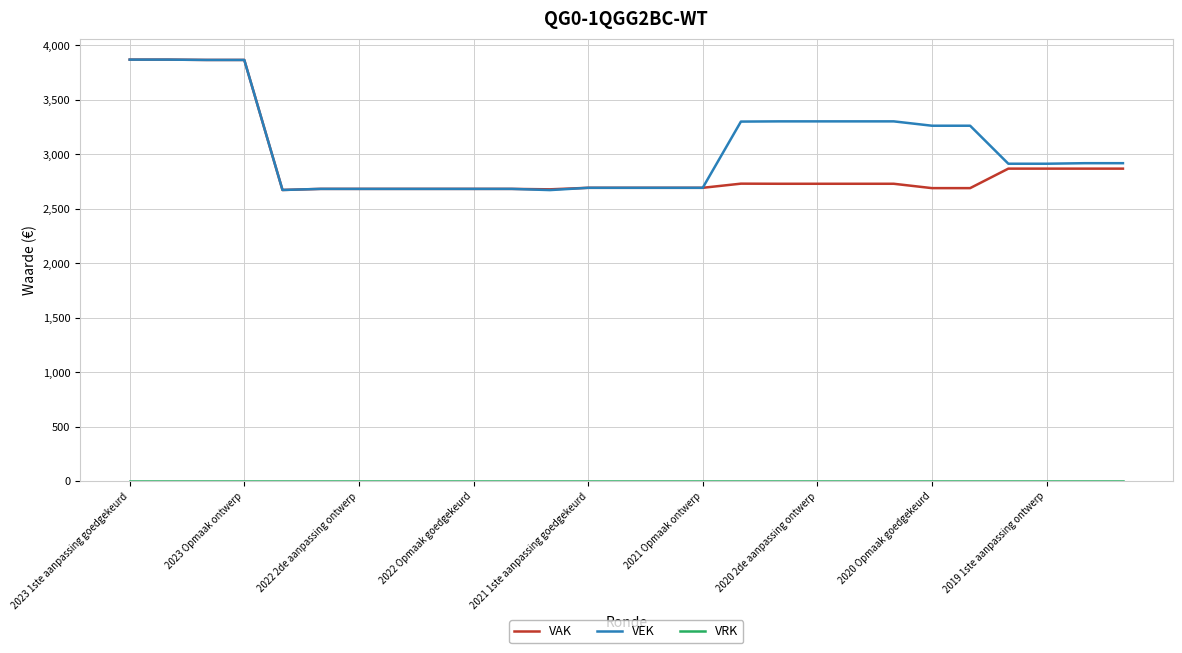

What is the greatest value displayed?

3870